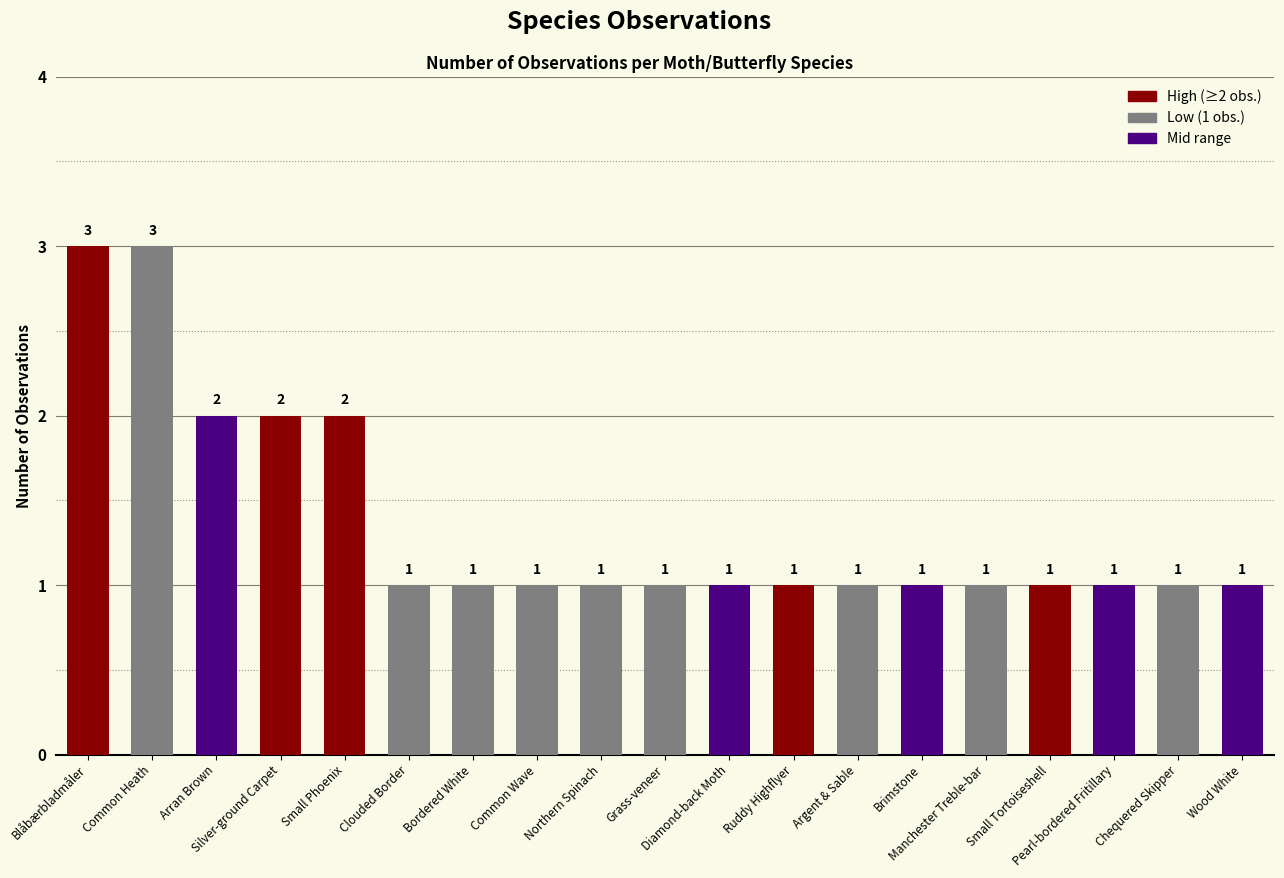

True or false: the data shows 0 at Small Tortoiseshell.

False